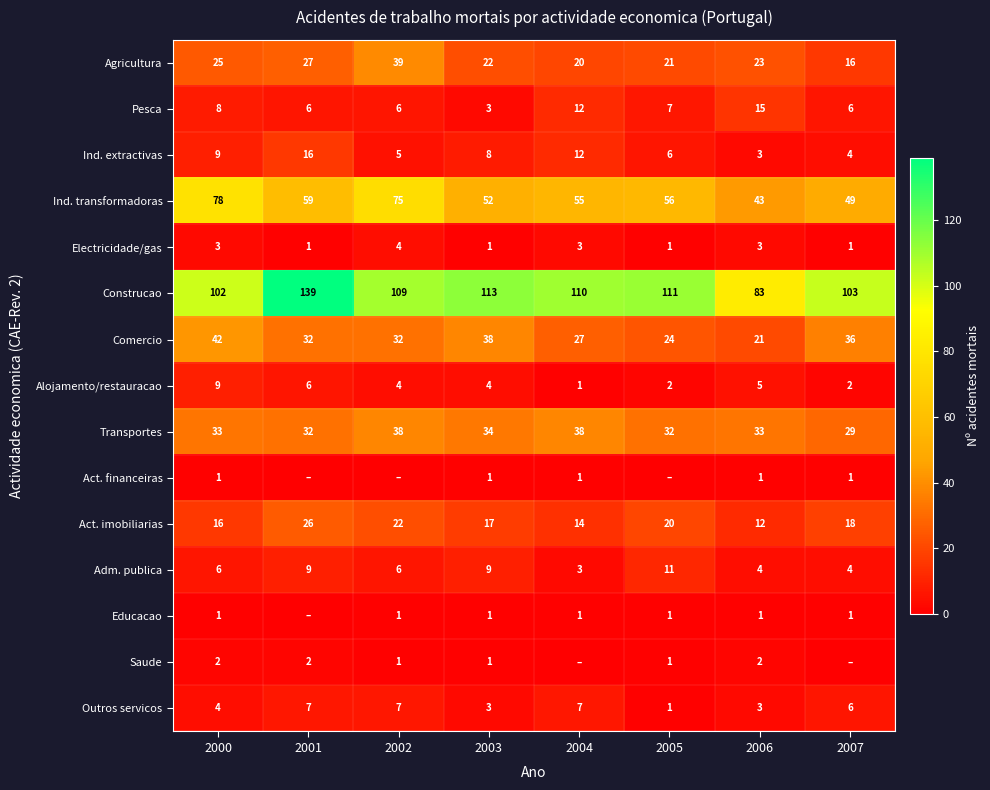

What is the total value across all series at 2000?

339